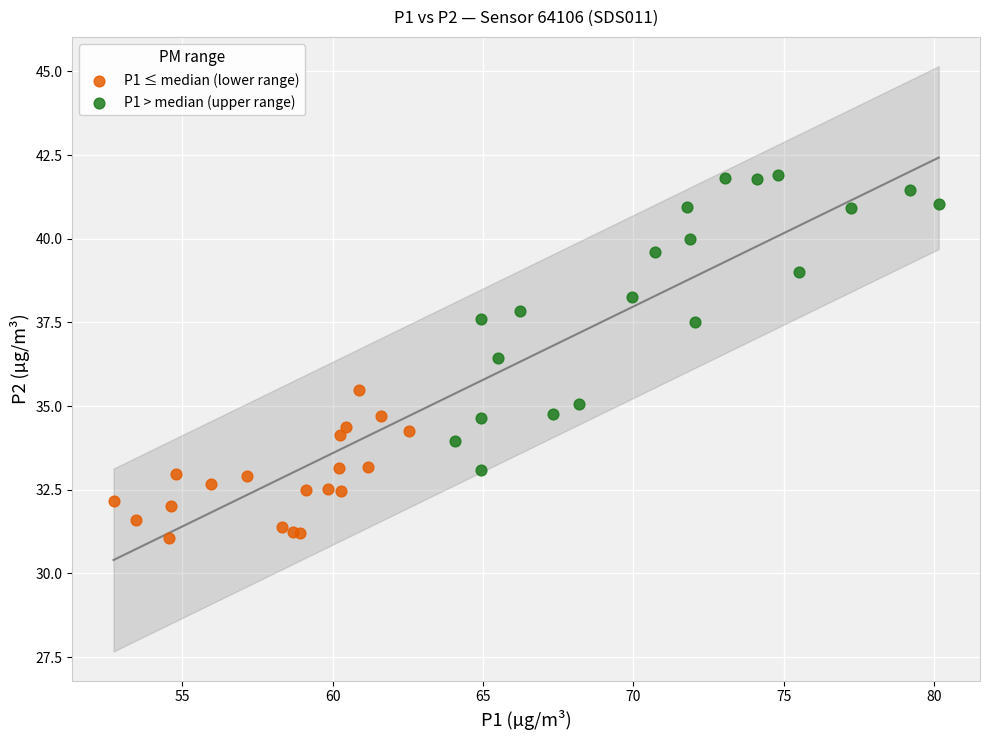

What are all the series names shown in the legend?

P1 ≤ median (lower range), P1 > median (upper range)